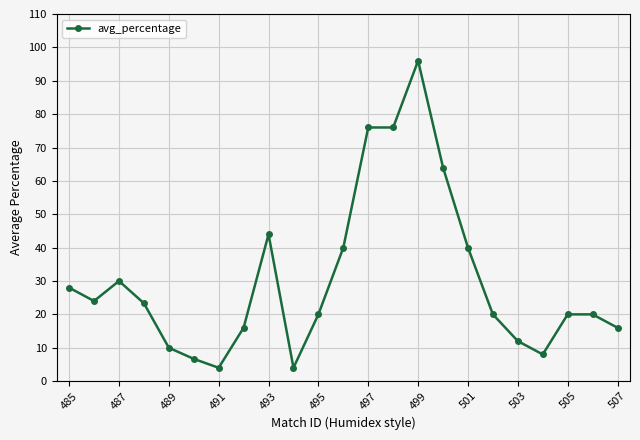

What is the value of the 10th point from the left?

4.0